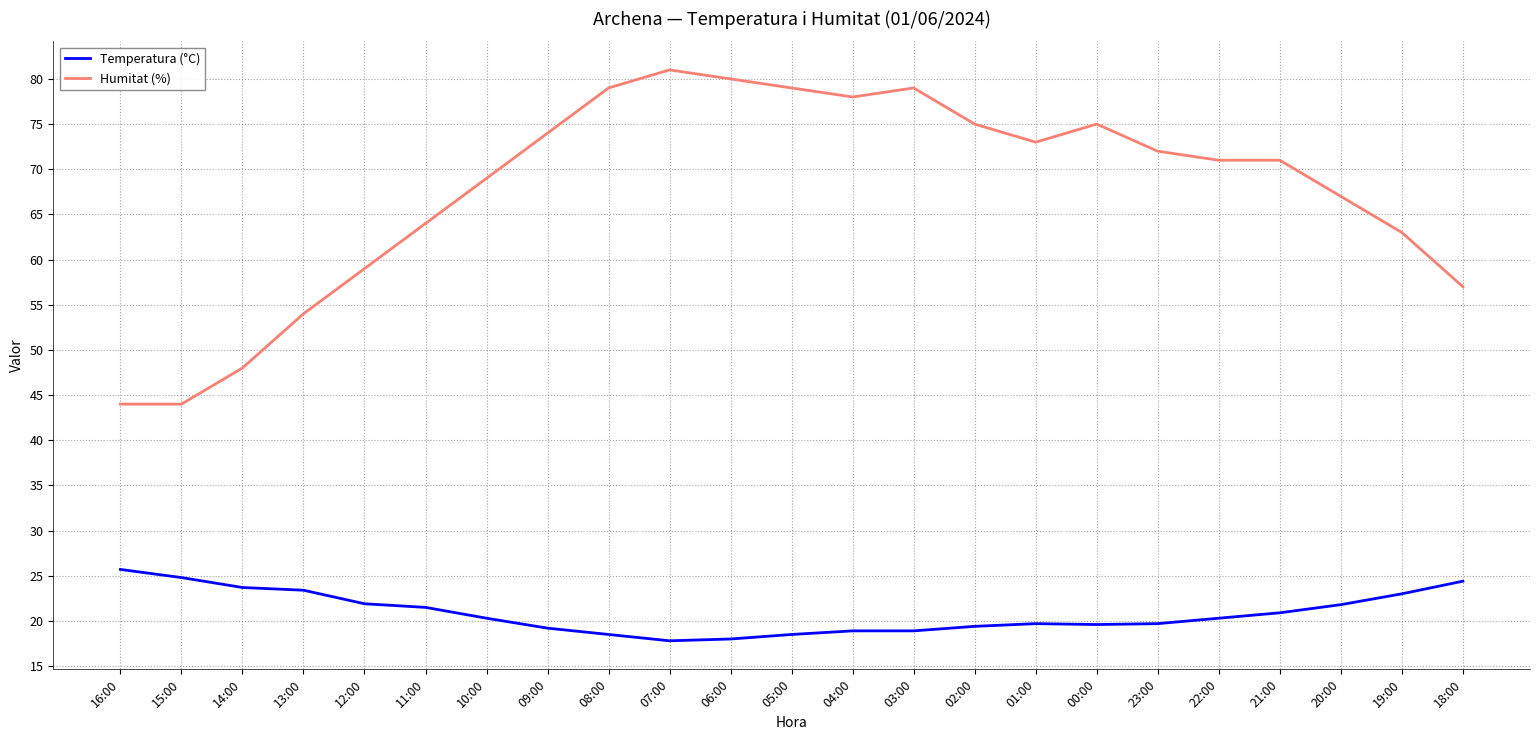

Does the chart have visible grid lines?

Yes